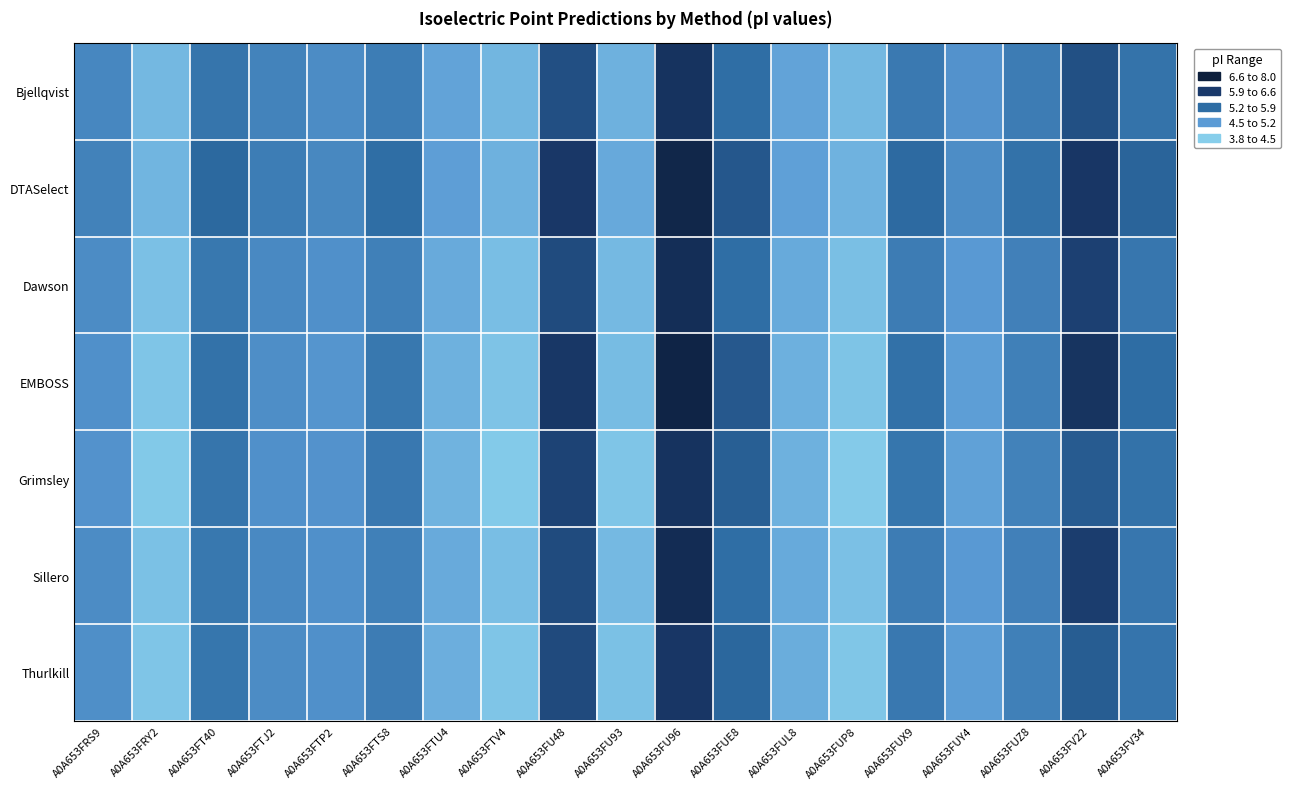

At which category is the sum across all series the highest?

A0A653FU96